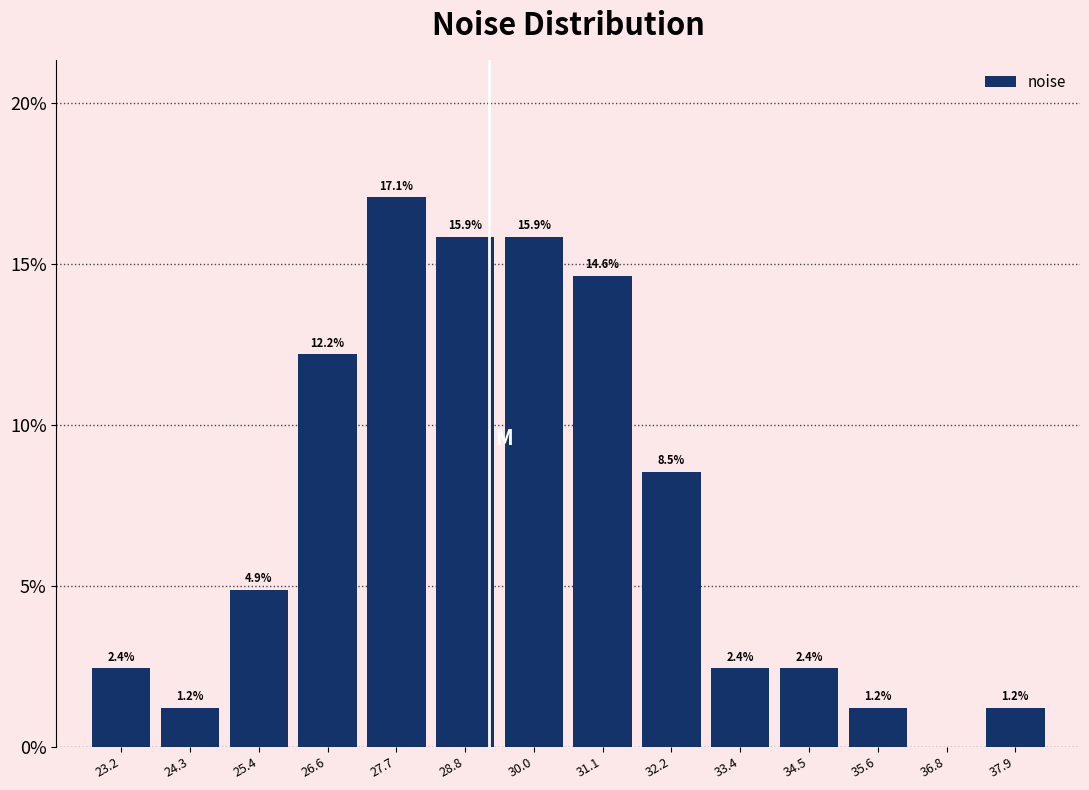

Reading left to right, what are all the values shown in this chart?

23.2=2.4	24.3=1.2	25.4=4.9	26.6=12.2	27.7=17.1	28.8=15.9	30.0=15.9	31.1=14.6	32.2=8.5	33.4=2.4	34.5=2.4	35.6=1.2	36.8=0.0	37.9=1.2